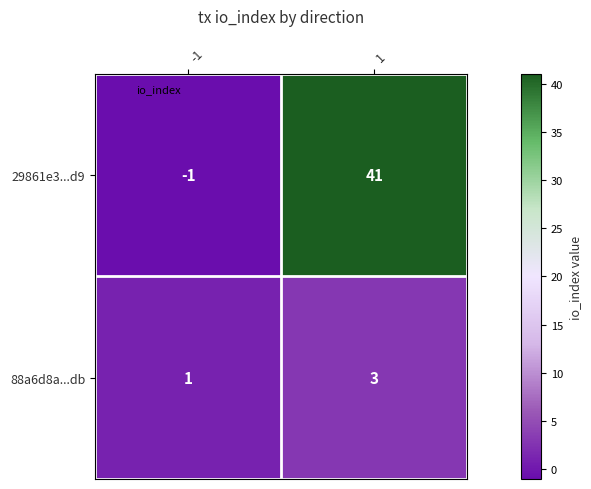

How many data points does each series have?

2